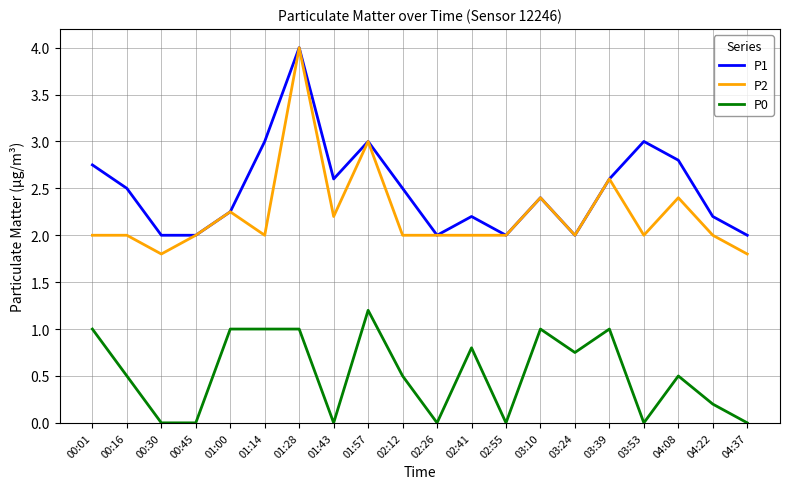

Is it true that P0 equals 0.5 at 00:01?

False